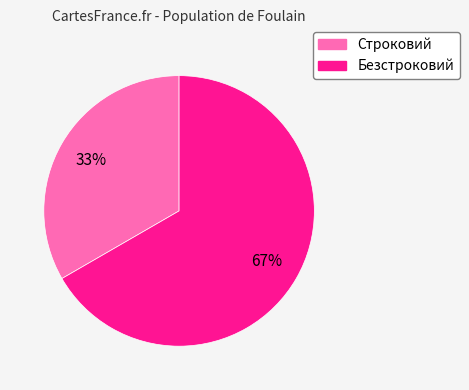

How many slices are in this pie chart?

2